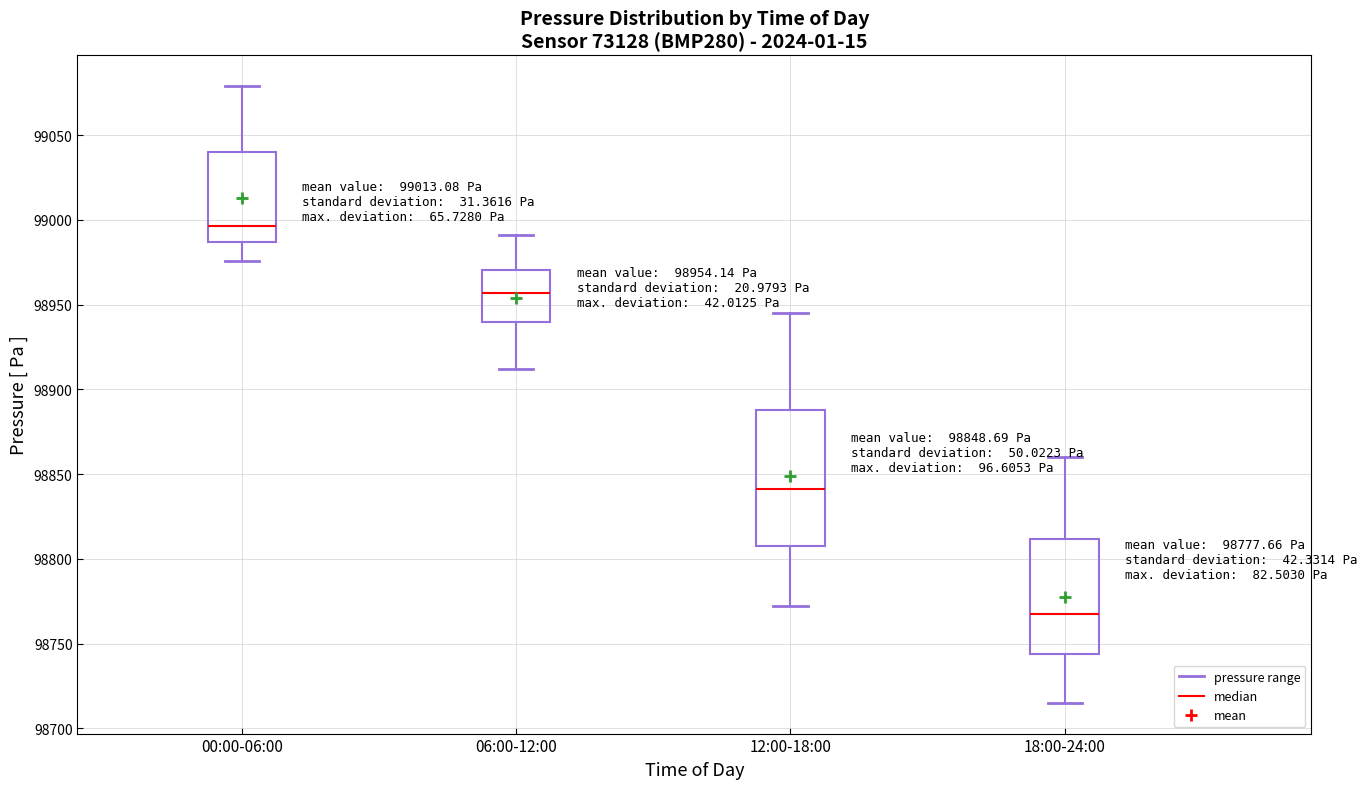

Which box's median line is the highest?

00:00-06:00